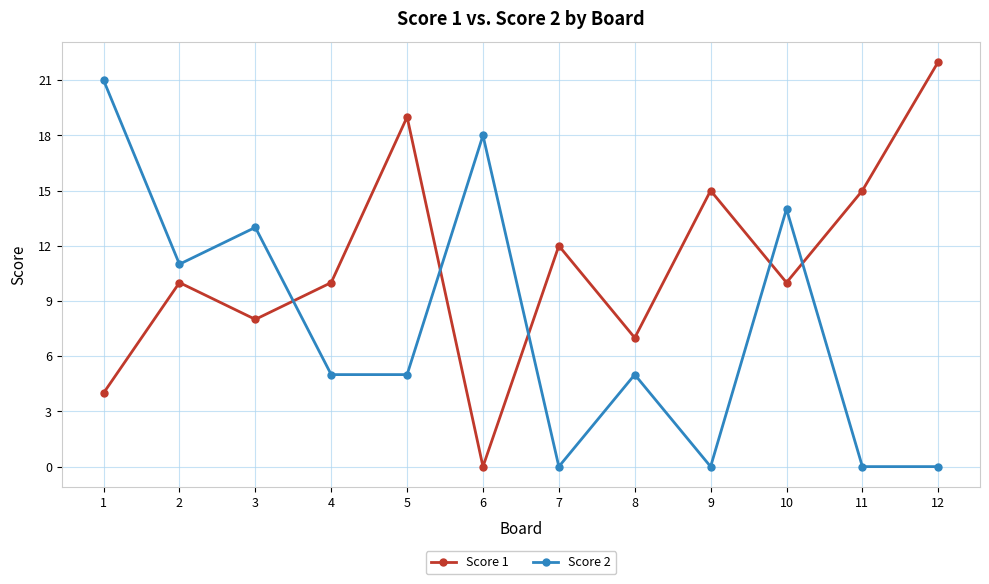

Which category has the highest value across all series?

12